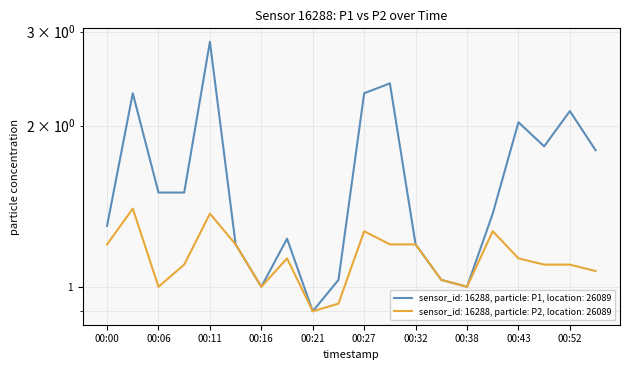

What are all the series names shown in the legend?

P1, P2